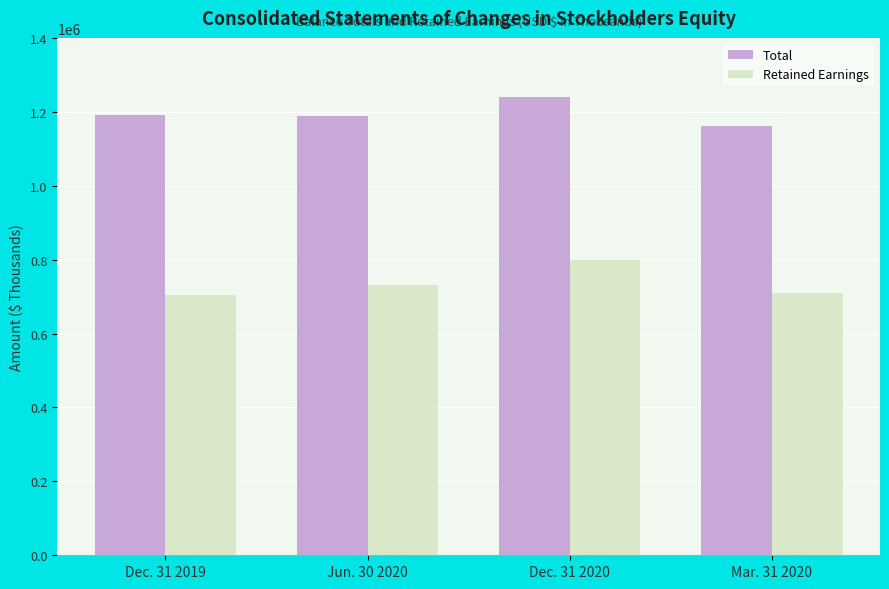

How many series are shown in this chart?

2